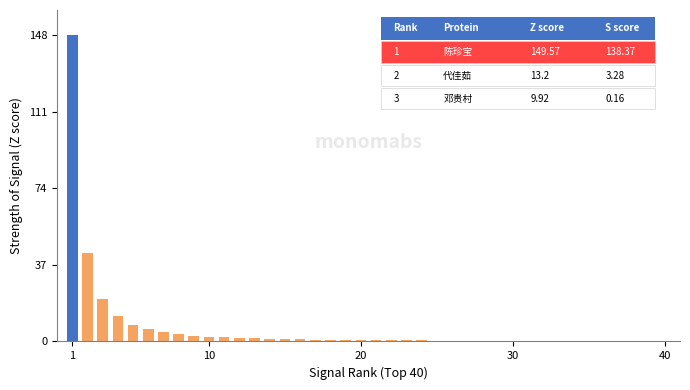

What is the sum of all values?

268.4